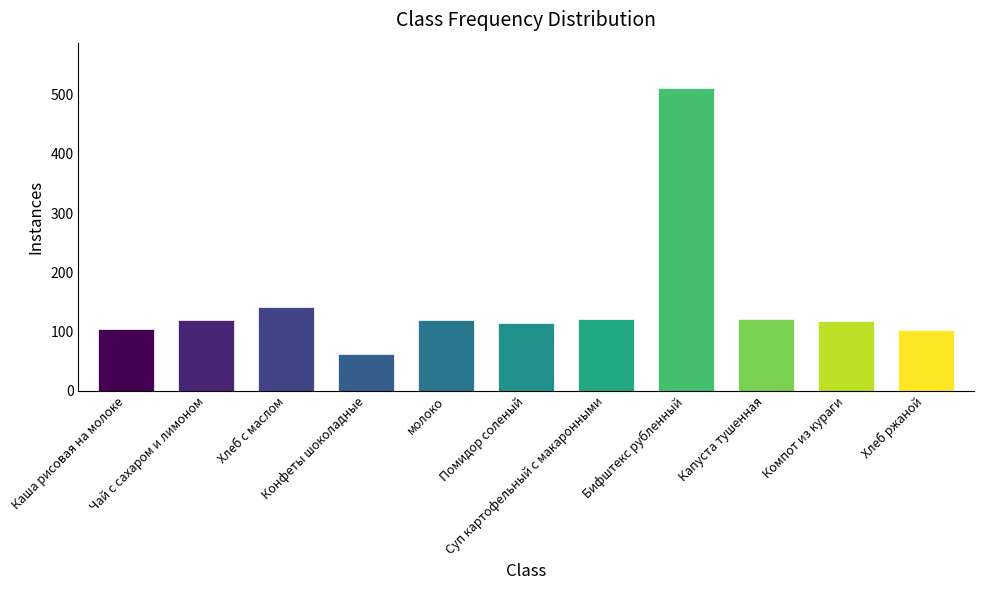

What is the change in value from Бифштекс рубленный to Хлеб ржаной?

-408